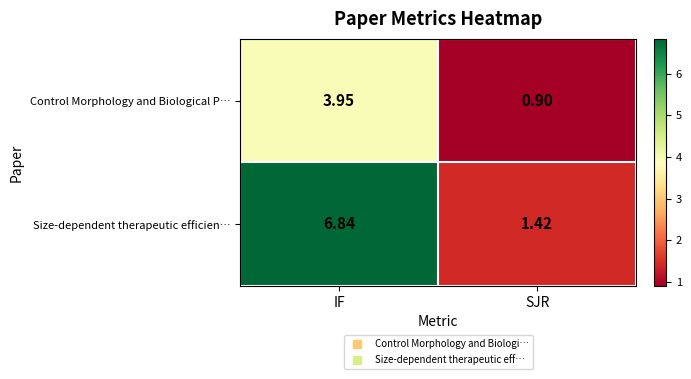

At which label is Size-dependent therapeutic efficien… closest to 4?

SJR